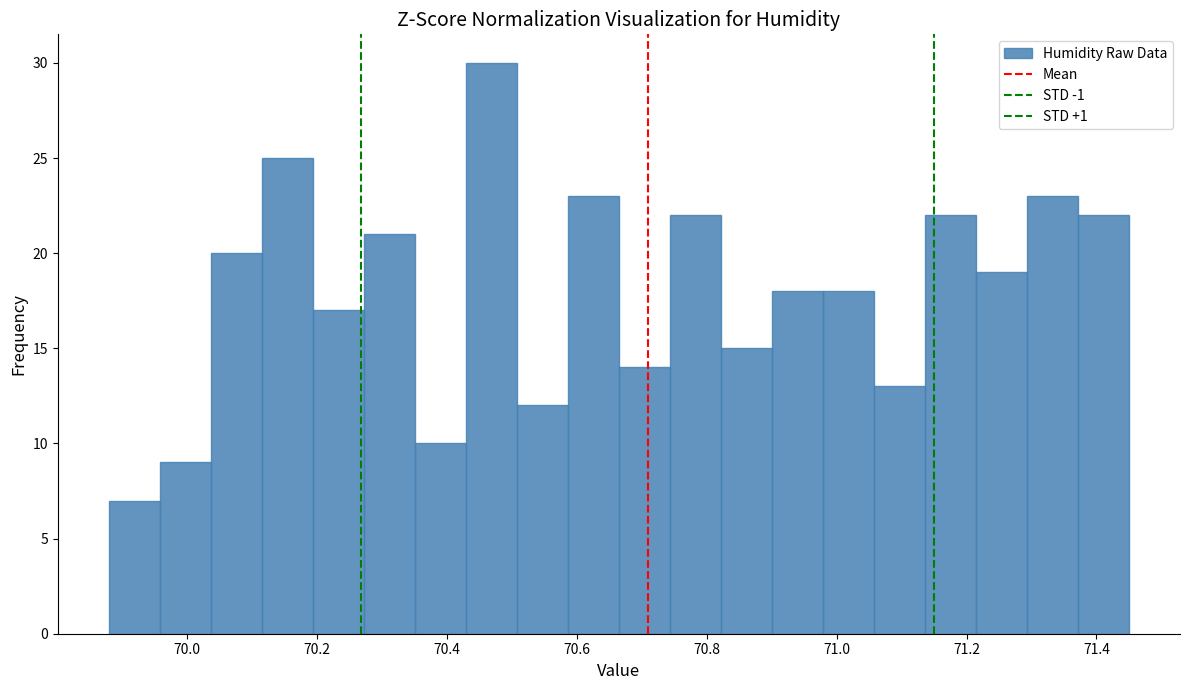

Around what value on the x-axis is the tallest bar? Give the approximate position of its centre, as read against the axis.

70.46